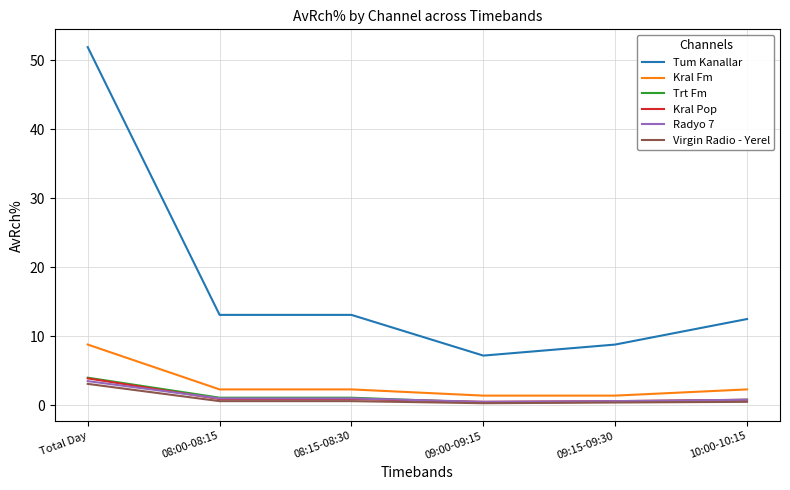

What are all the series names shown in the legend?

Tum Kanallar, Kral Fm, Trt Fm, Kral Pop, Radyo 7, Virgin Radio - Yerel